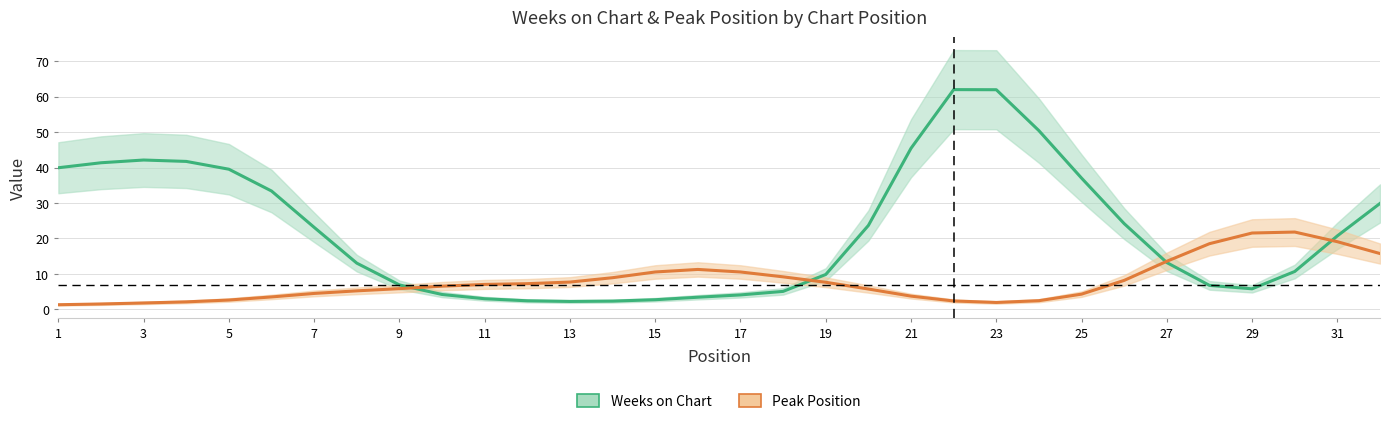

What are all the series names shown in the legend?

Weeks on Chart, Peak Position